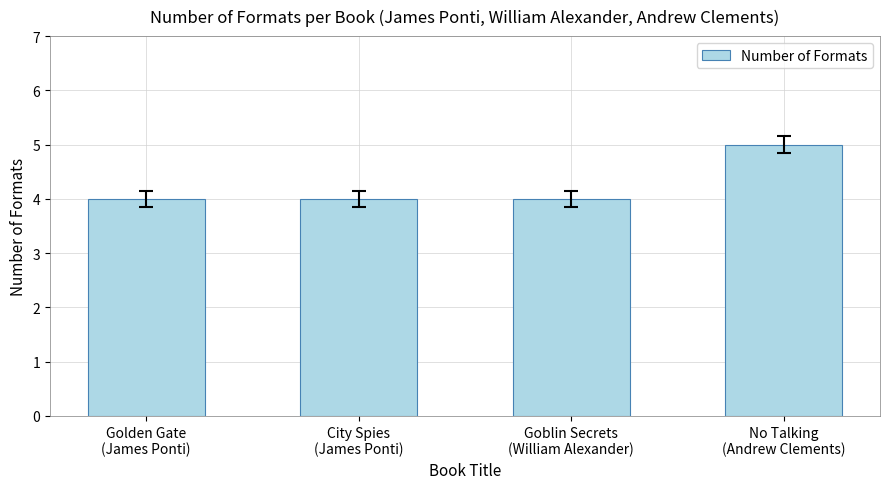

Is it true that the value at Golden Gate
(James Ponti) is 2?

False